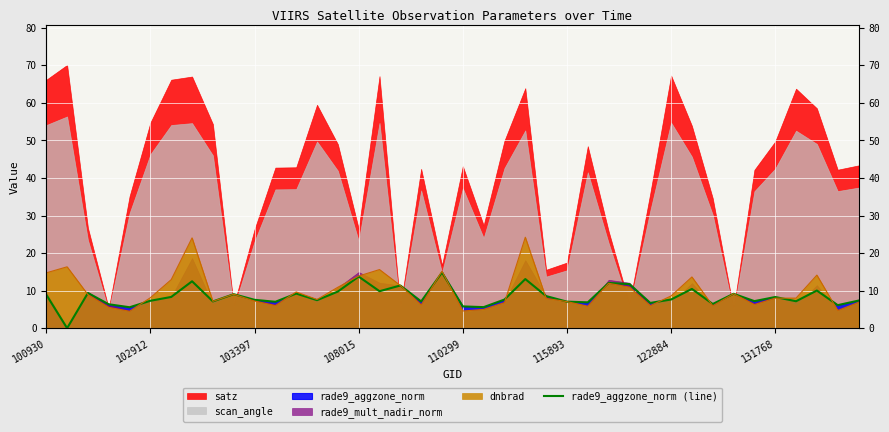

How many data points are above 7?

31